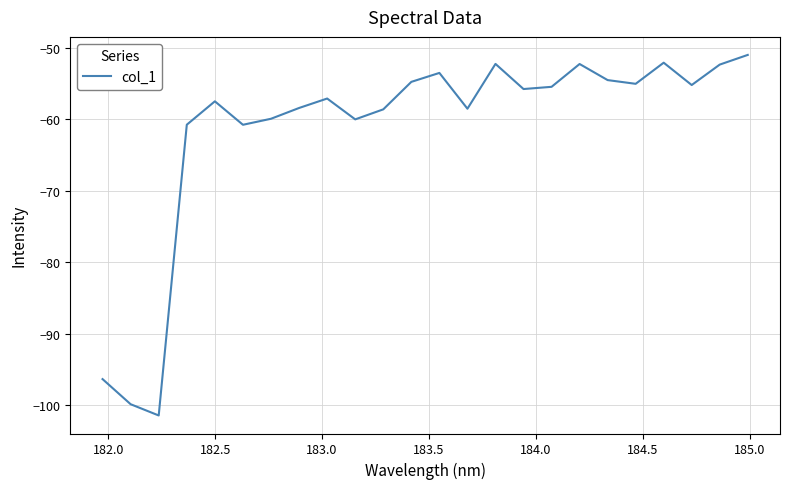

What is the difference between the second highest and second lowest values?

47.7